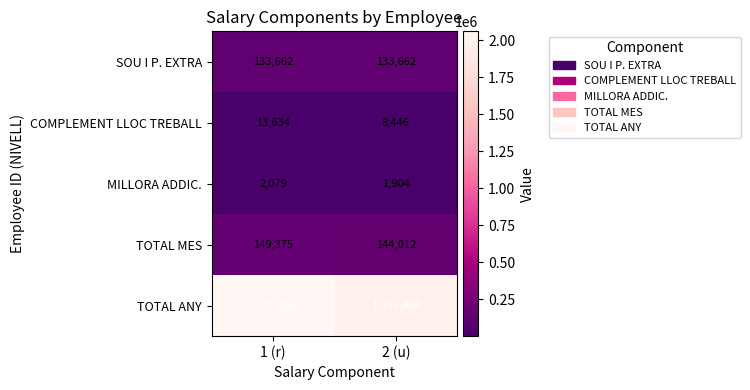

Which category has the lowest value across all series?

2 (u)